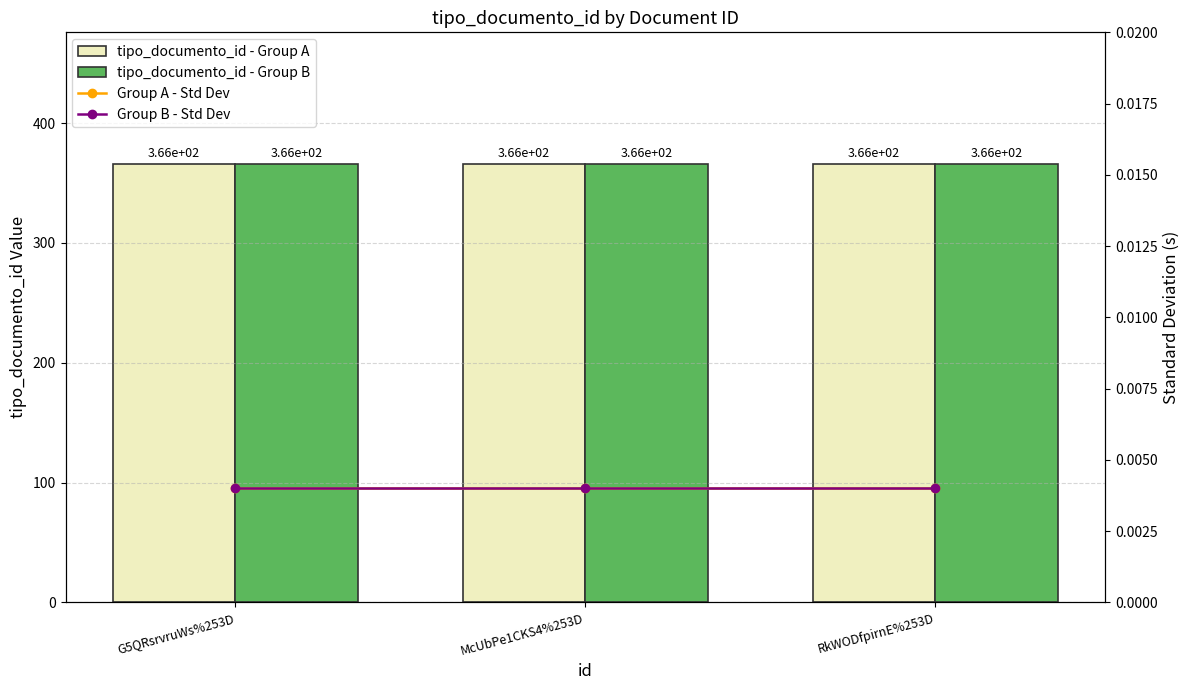

List the series in order of their peak value, lowest first.

Group A - Std Dev, Group B - Std Dev, tipo_documento_id - Group A, tipo_documento_id - Group B